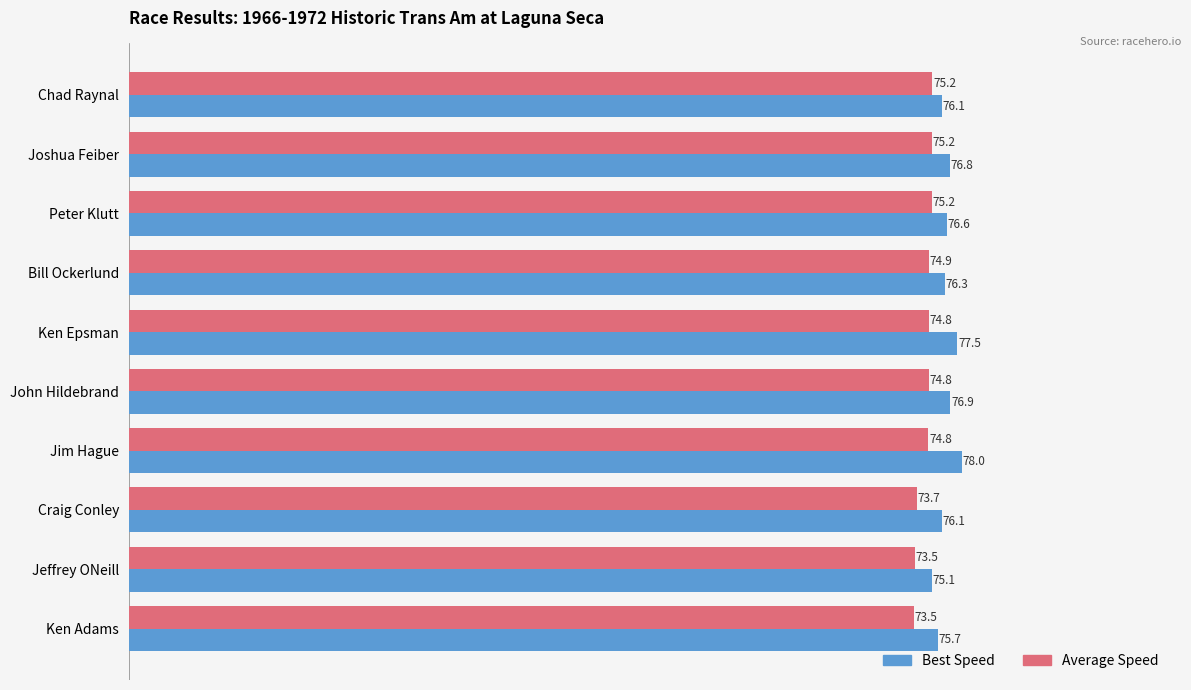

Count the number of data series in this chart.

2